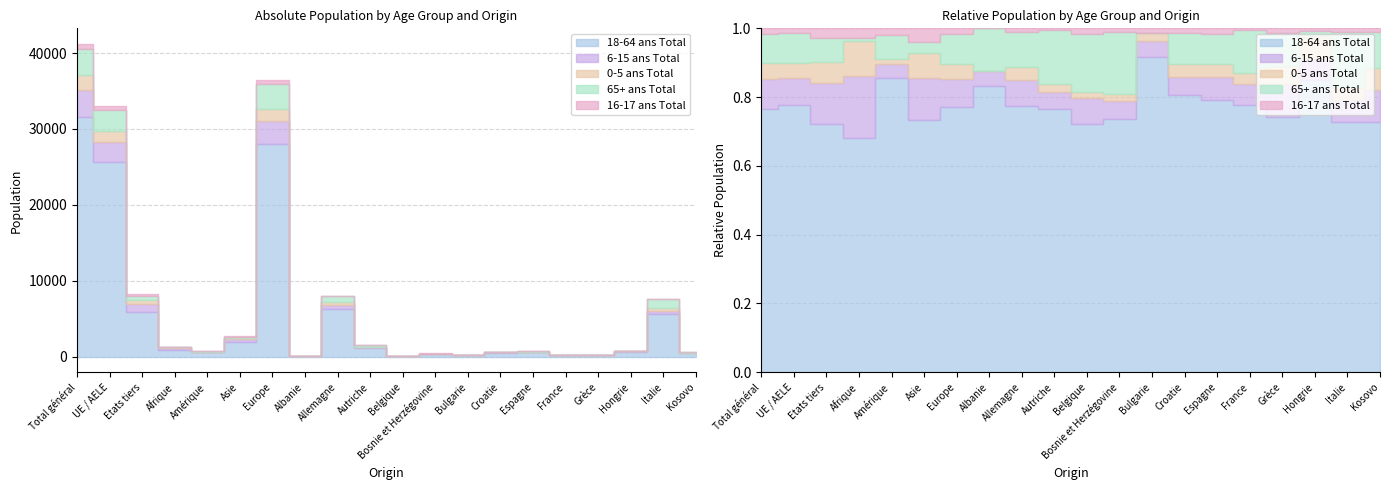

Reading right to left, what are all the values shown in this chart?

18-64 ans Total: 419	5560	666	156	187	595	516	195	303	86	1143	6231	20	28072	1955	615	875	5931	25638	31569
6-15 ans Total: 54	496	47	20	15	51	33	10	21	9	71	593	1	3004	321	29	235	963	2634	3597
0-5 ans Total: 36	289	53	11	8	27	25	5	8	2	35	310	0	1581	198	11	131	519	1406	1925
65+ ans Total: 61	1219	11	20	30	66	58	0	75	20	235	815	3	3252	79	50	8	575	2824	3399
16-17 ans Total: 6	80	7	3	1	13	8	3	4	2	8	90	0	548	108	13	38	220	488	708